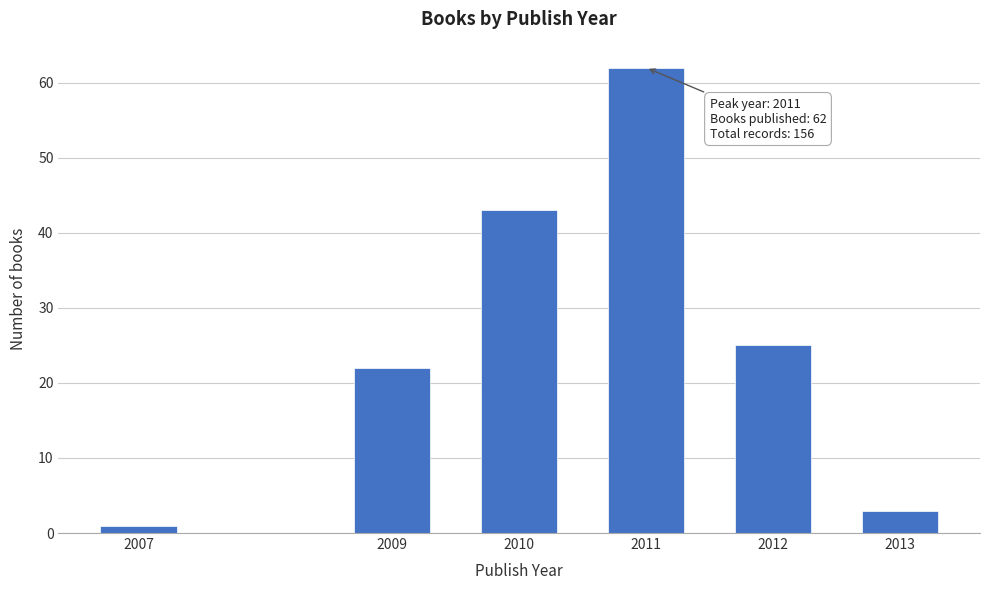

Reading left to right, what are all the values shown in this chart?

1	22	43	62	25	3